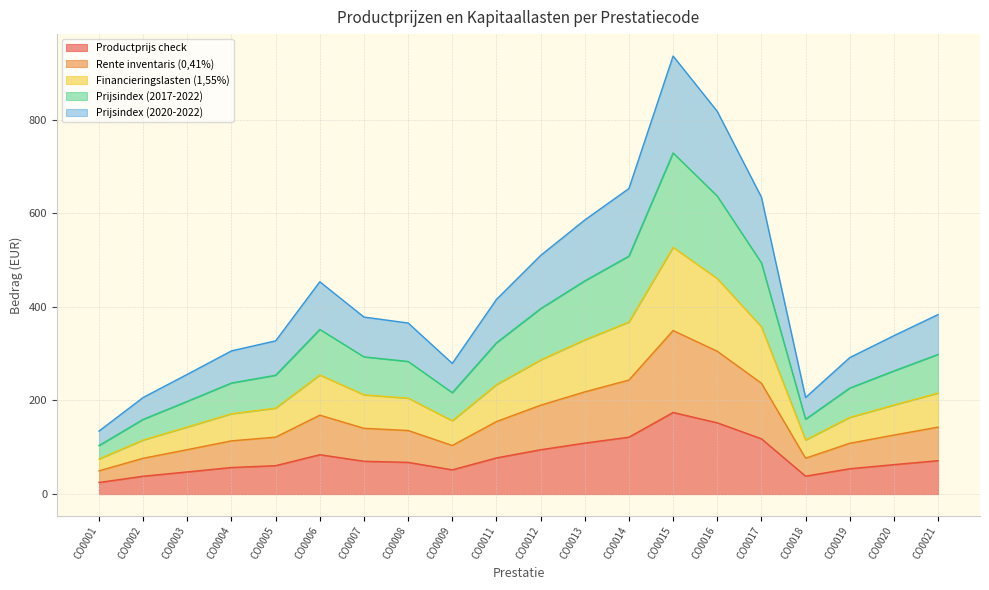

How many values in the Productprijs check series exceed 70?

10